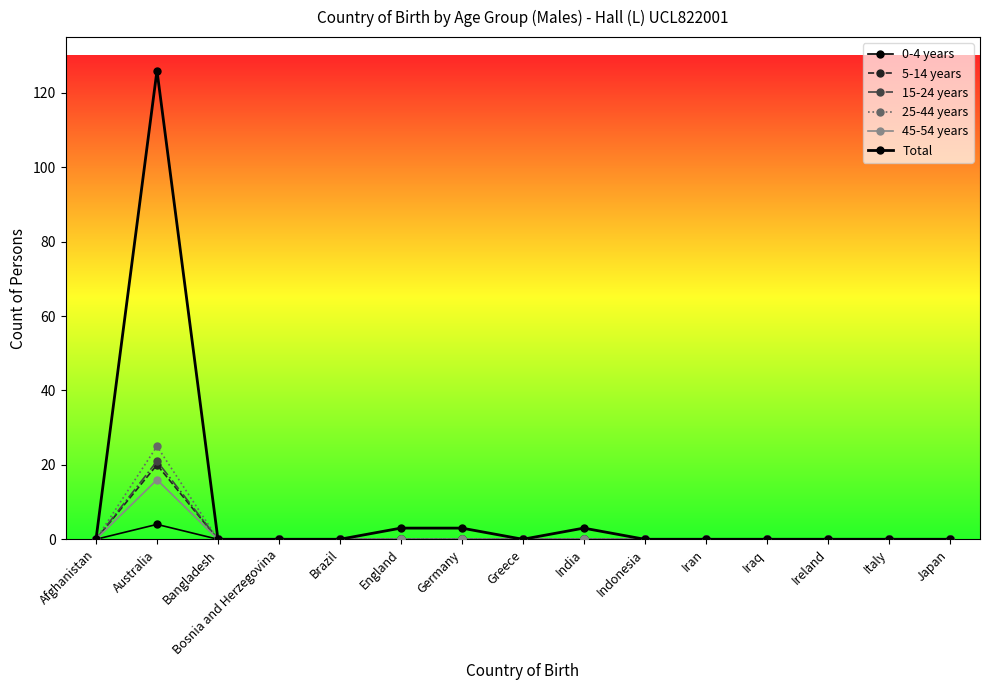

True or false: 0-4 years has more than 0 interior local peaks.

True